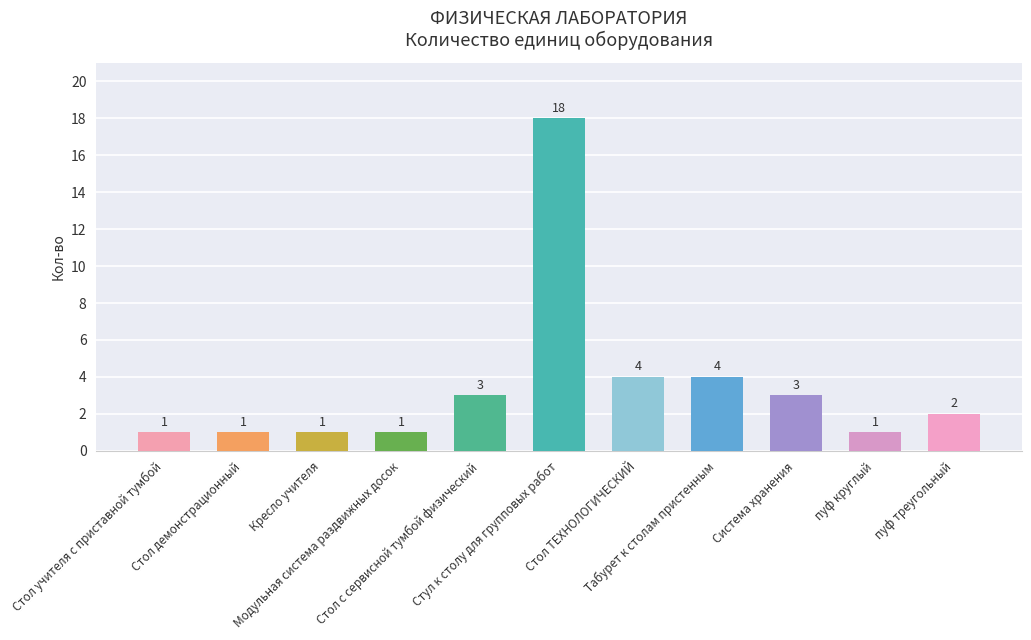

Reading right to left, extract all data points from this chart.

2	1	3	4	4	18	3	1	1	1	1